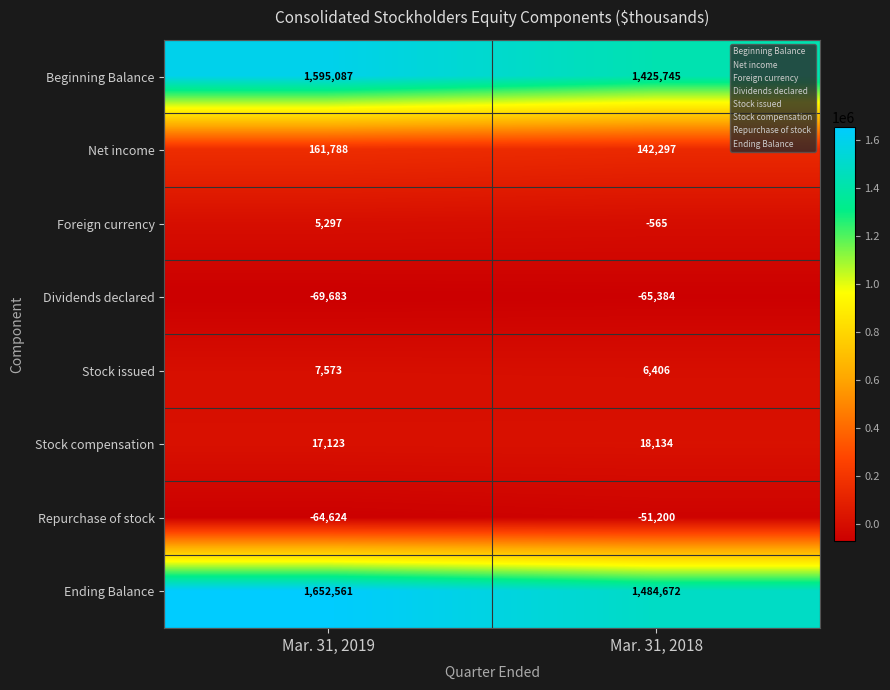

The value of Repurchase of stock at Mar. 31, 2019 is -34489. True or false?

False